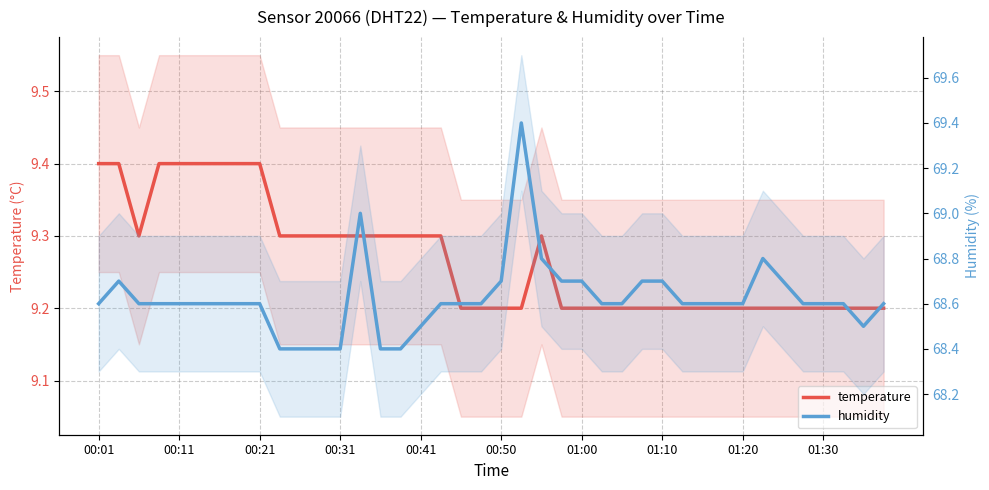

Rank the series at 21 from highest to lowest value.

humidity, temperature